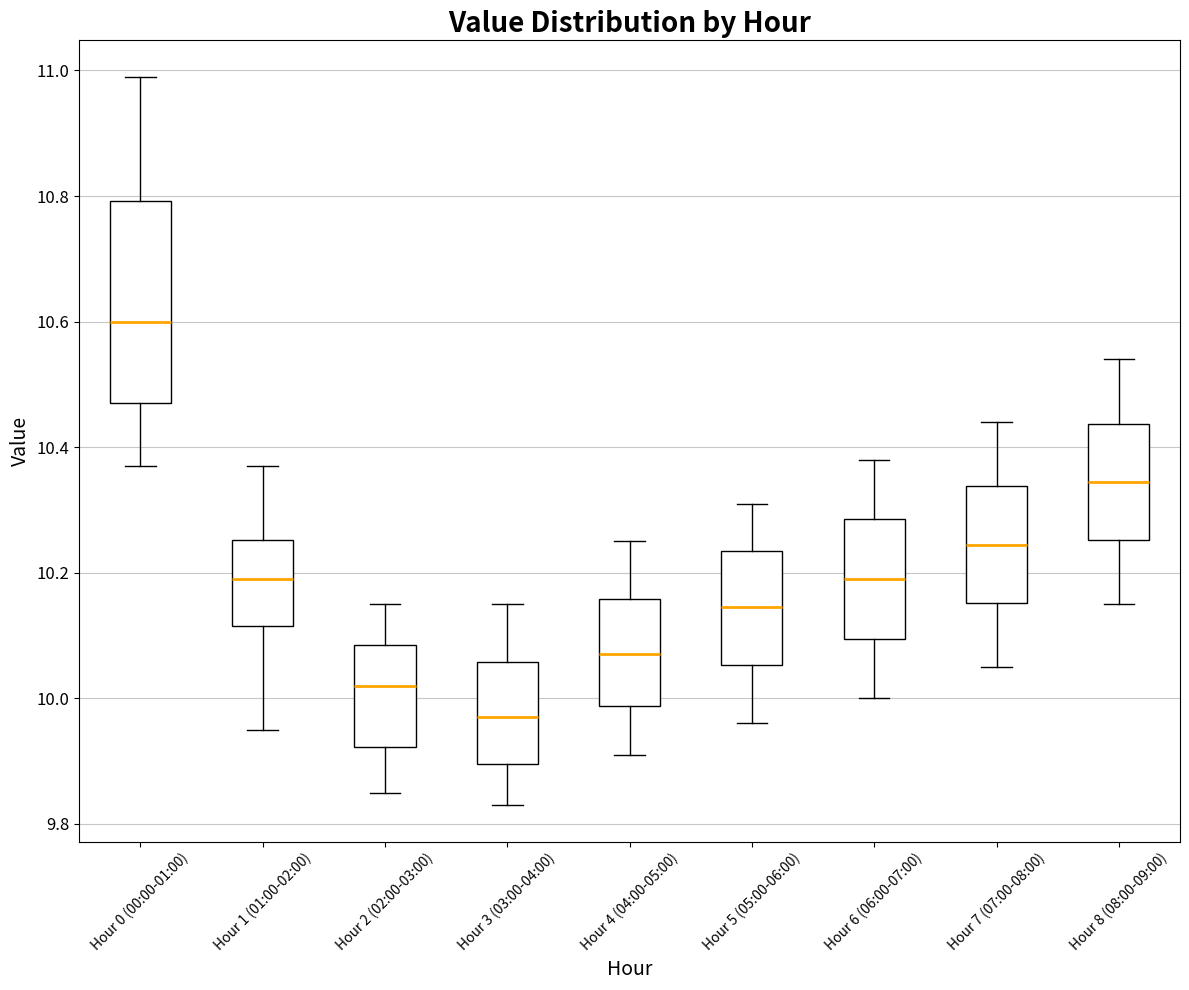

Which box has the highest median line?

Hour 0 (00:00-01:00)